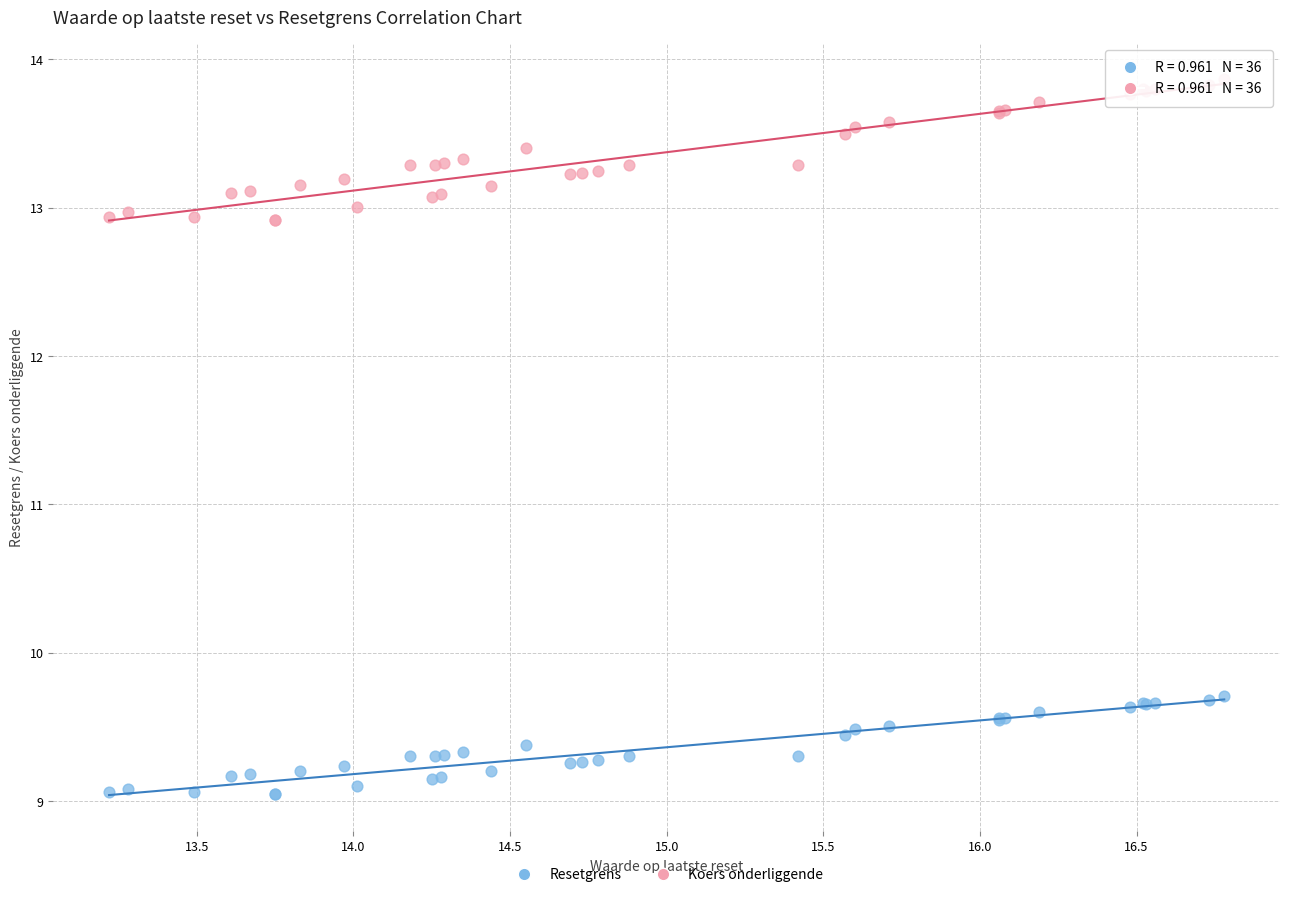

Which series has the largest Y range (max minus min)?

Koers onderliggende